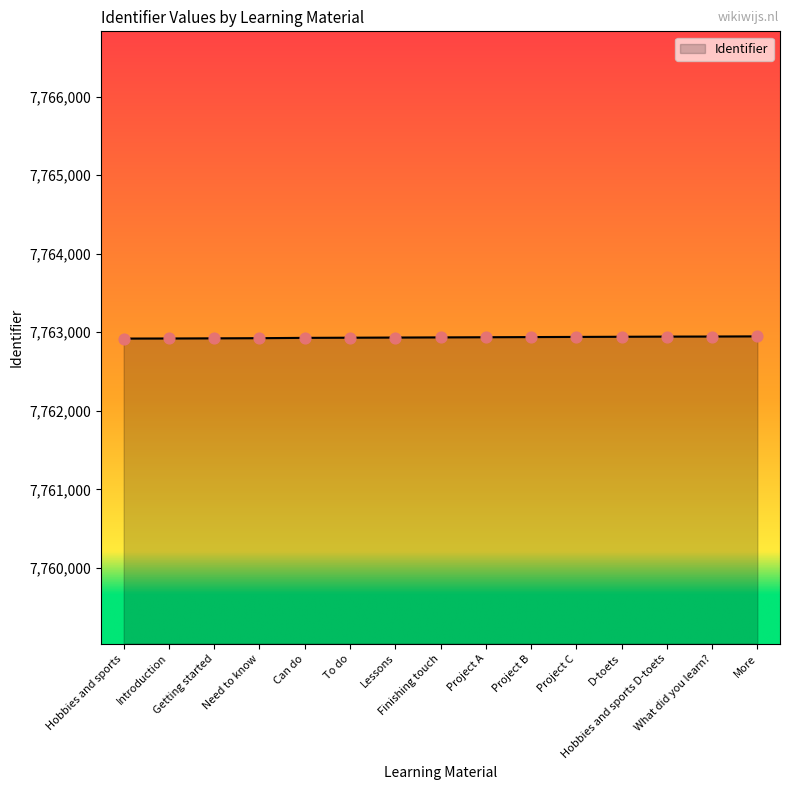

Approximately how many times larger is the value at Getting started compared to Hobbies and sports?

1.0